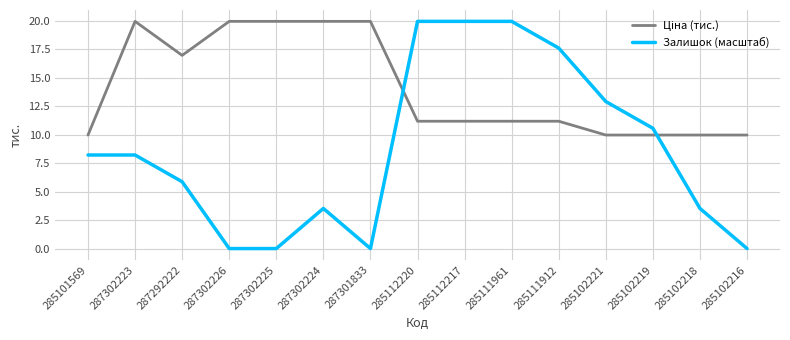

Which series has the widest spread of values?

Залишок (масштаб)